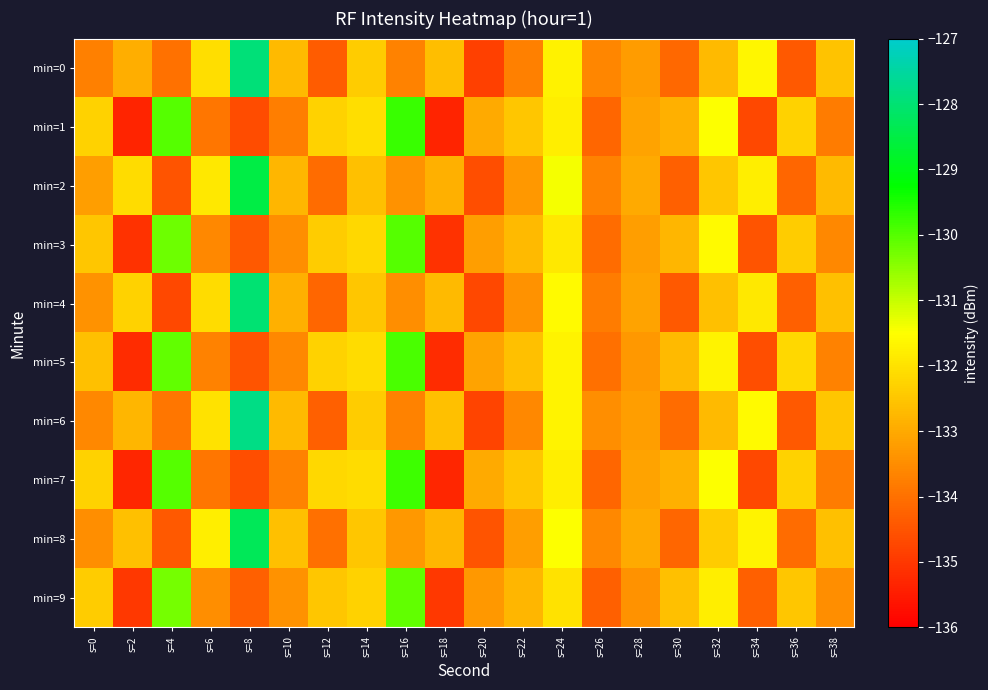

Rank the series at s=8 from lowest to highest value.

min=1, min=7, min=5, min=3, min=9, min=2, min=8, min=4, min=0, min=6